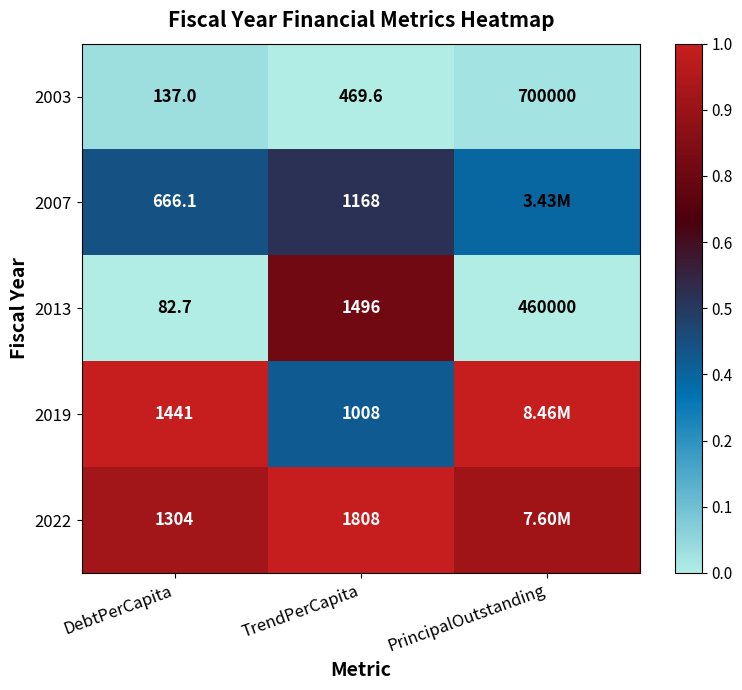

How many data points in 2003 are less than 469?

1